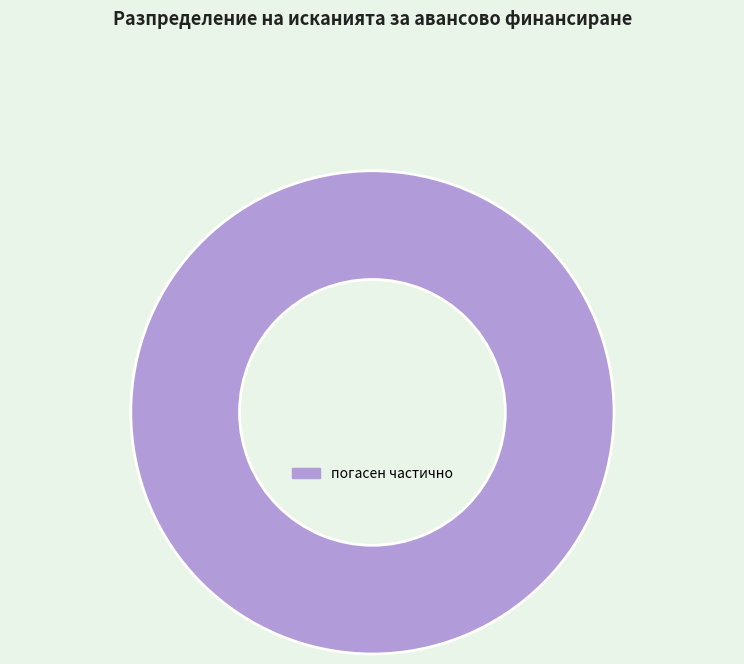

Is there a majority slice in this chart?

Yes